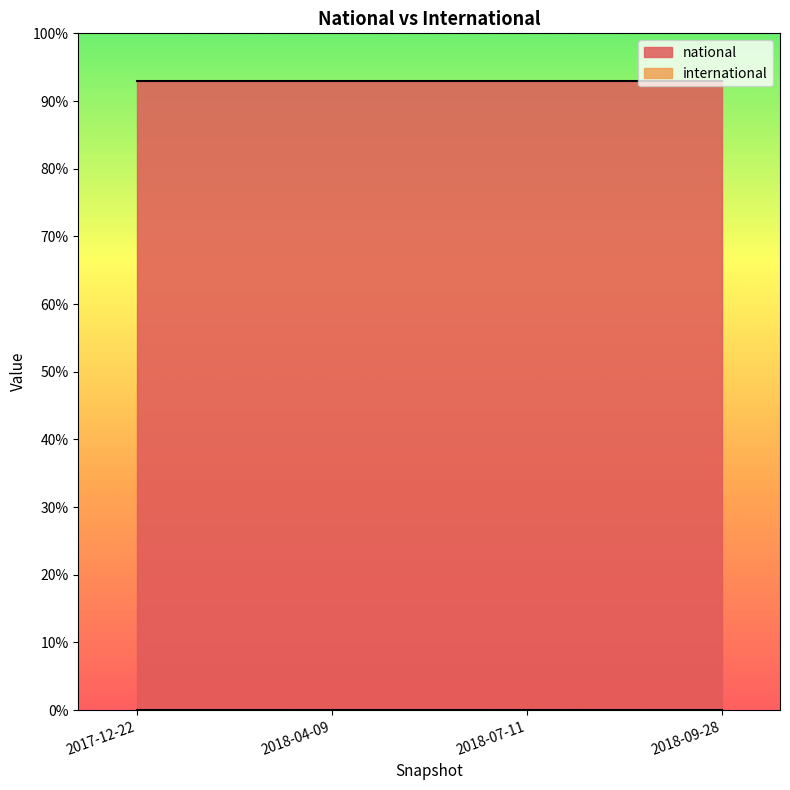

What is the label of the 4th point from the left?

2018-09-28